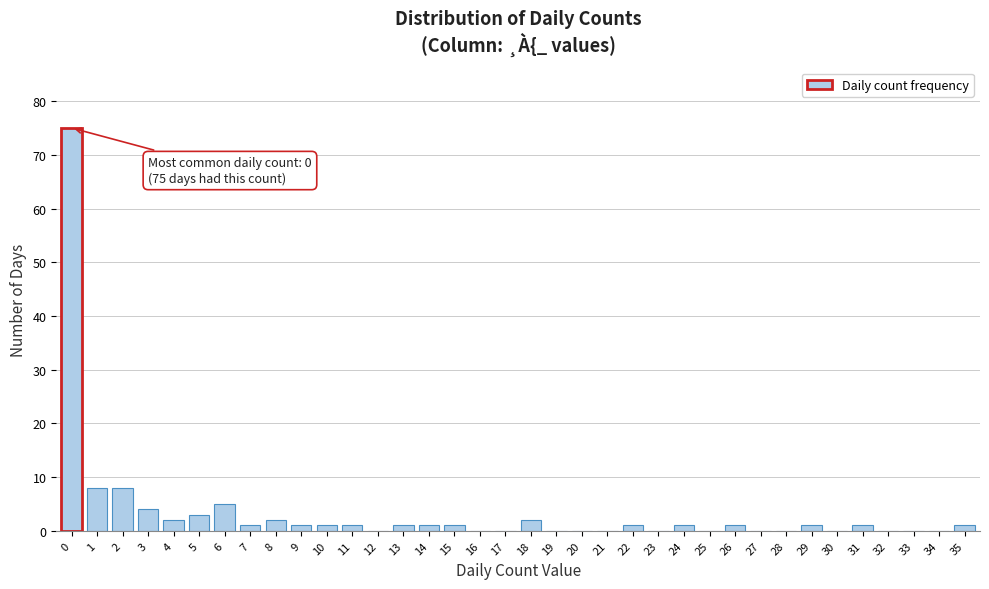

Is it true that the value at 4 is 2?

True